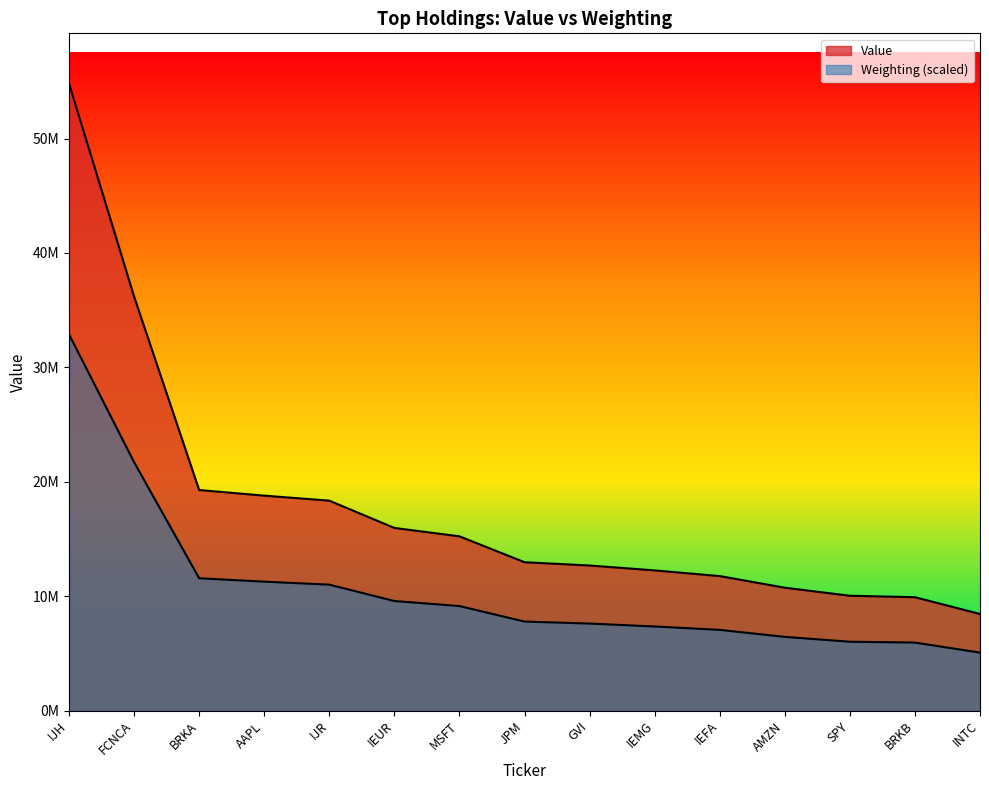

What is the value of the Value point at the 12th from the left?

10741000.0